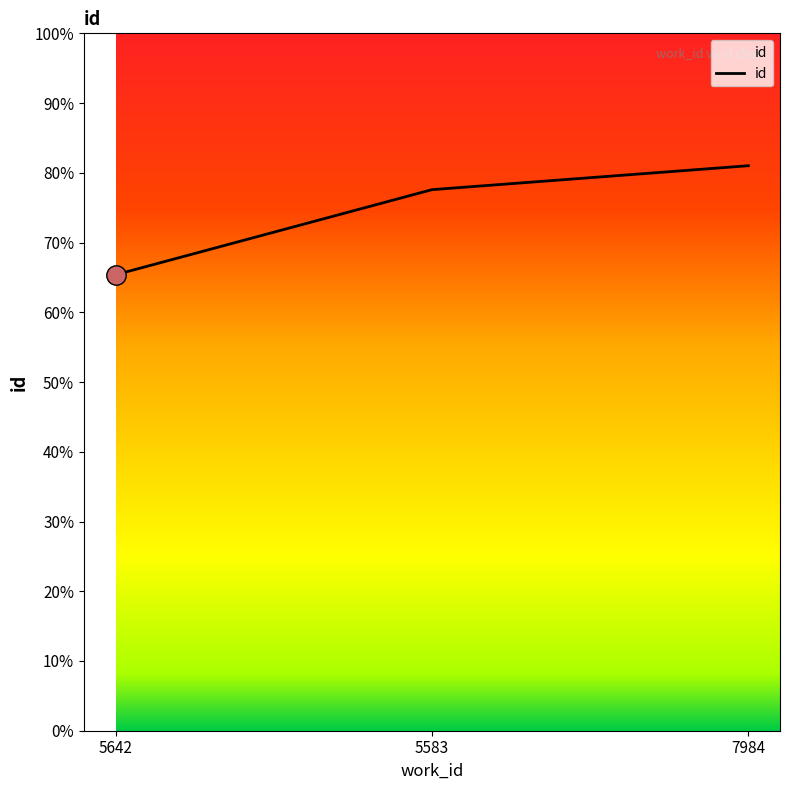

Does the chart have visible grid lines?

No